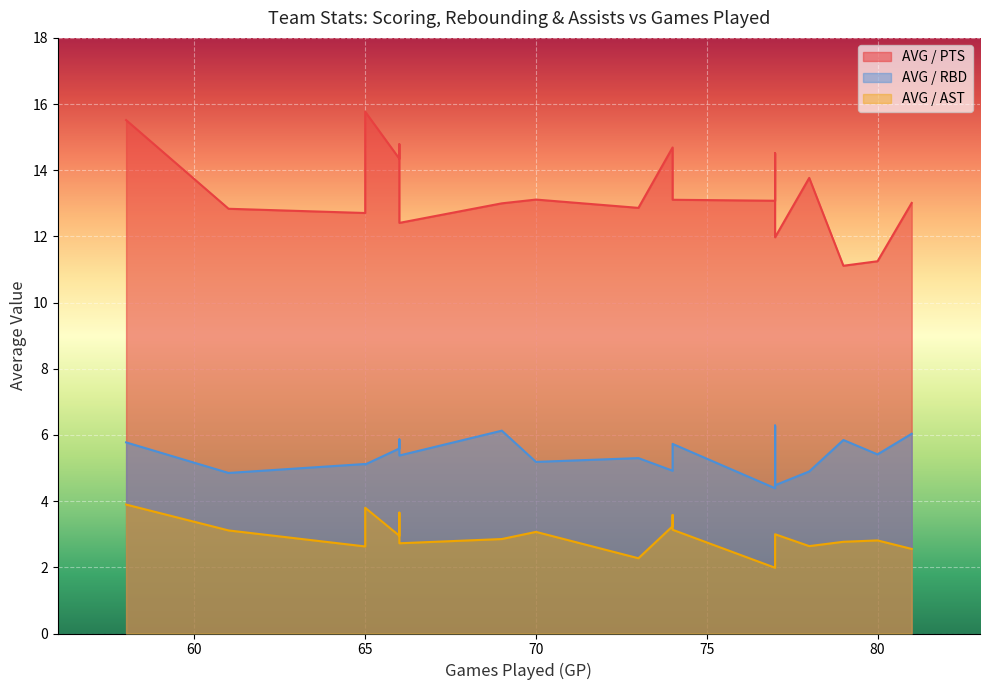

True or false: AVG / RBD and AVG / PTS cross at least once.

False